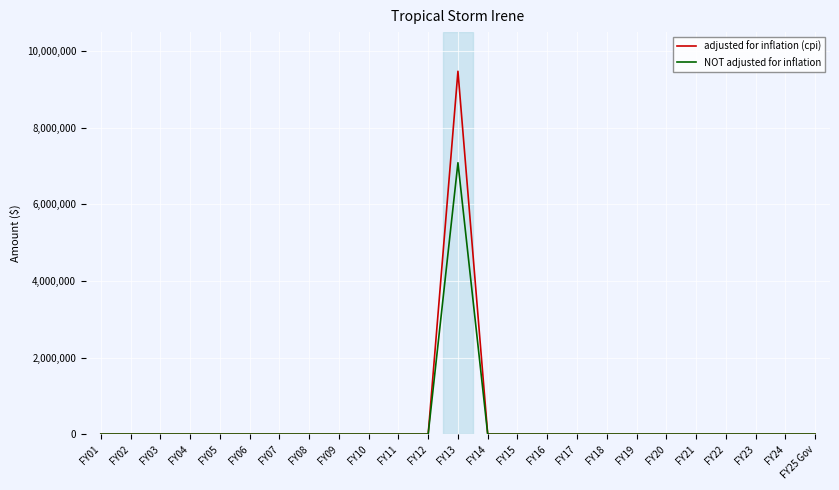

What is the average value of the adjusted for inflation (cpi) series?

379121